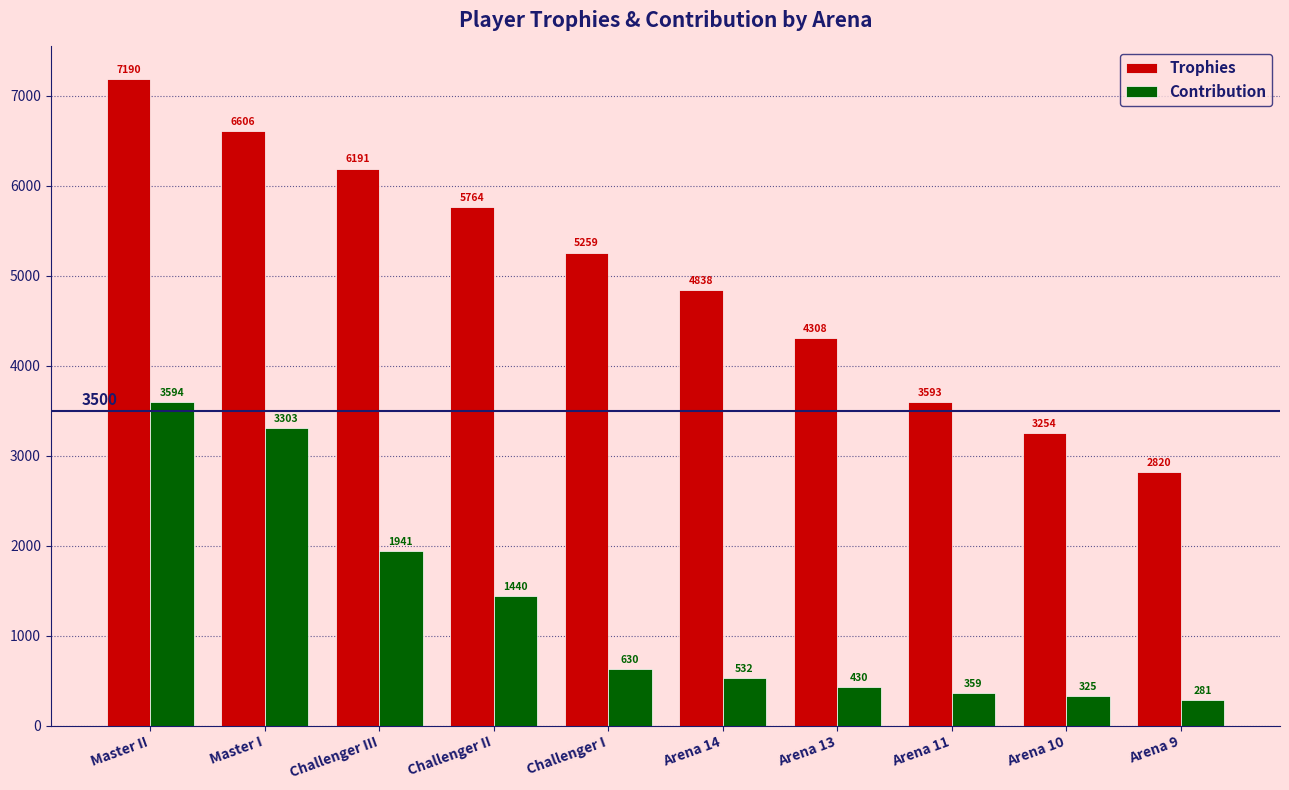

What is the difference between the highest and lowest values at Arena 13?

3878